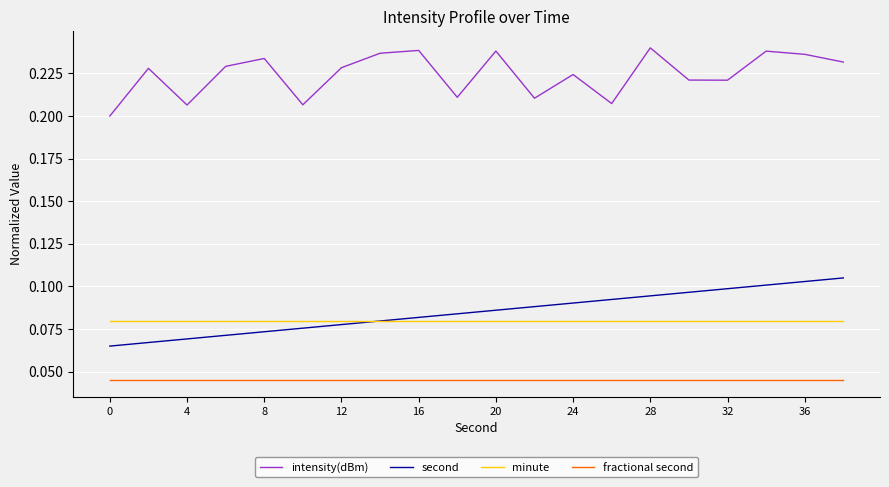

List the series in order of their peak value, lowest first.

fractional second, minute, second, intensity(dBm)